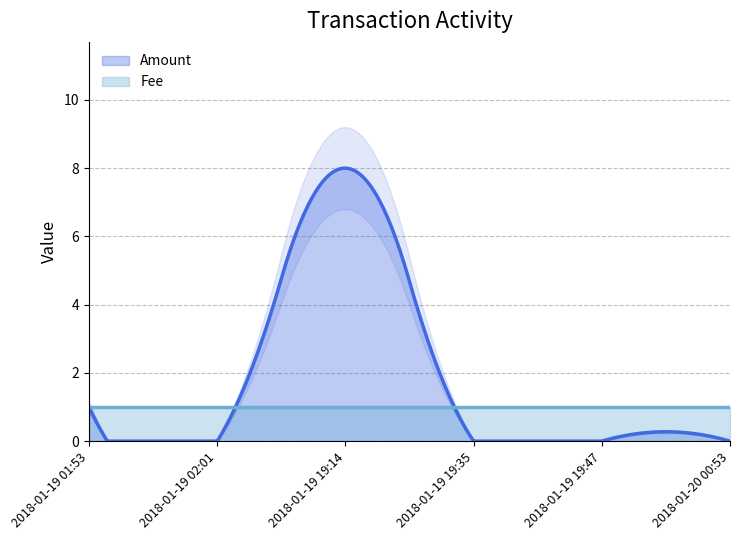

The value of Fee at 2018-01-19 19:35 is 1. True or false?

True